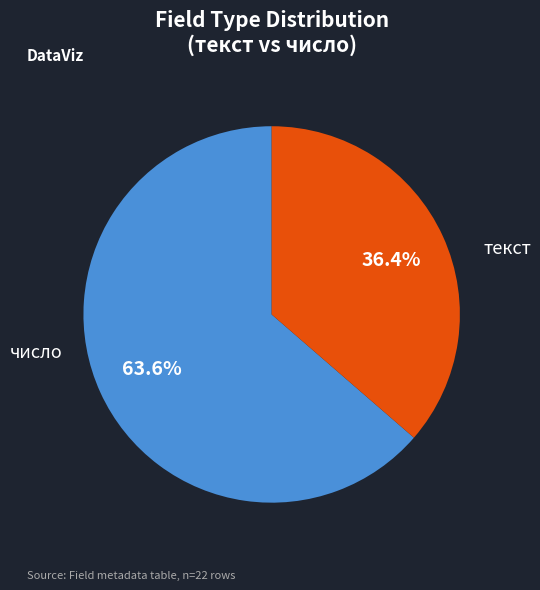

To the nearest percent, what percentage of the pie is текст?

64%